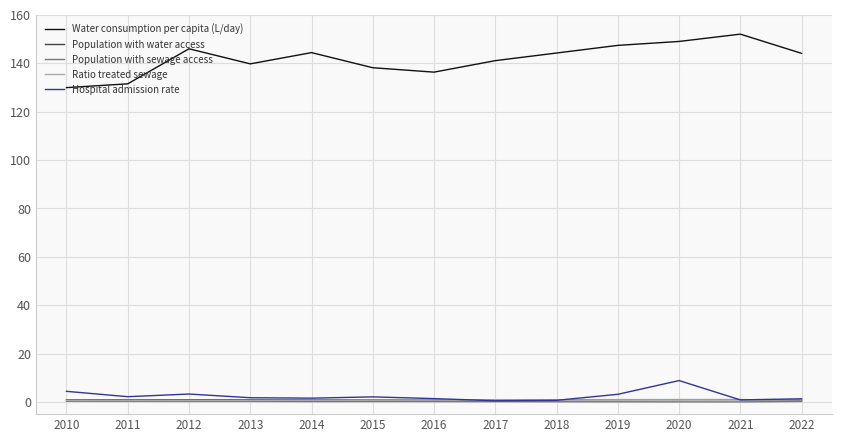

Is it true that Hospital admission rate equals 0.9 at 2021?

True